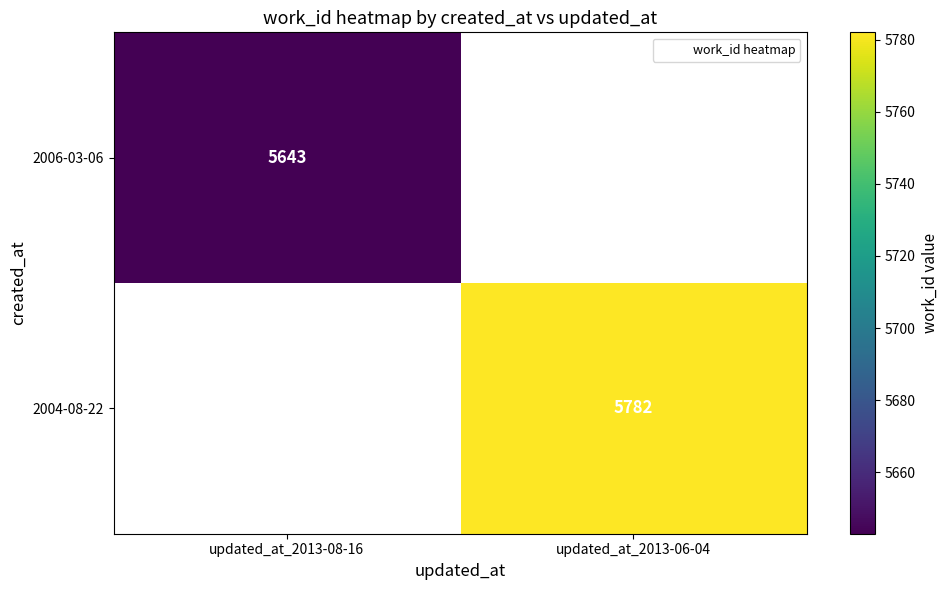

What value does the 2006-03-06 series have at updated_at_2013-08-16?

5643.0